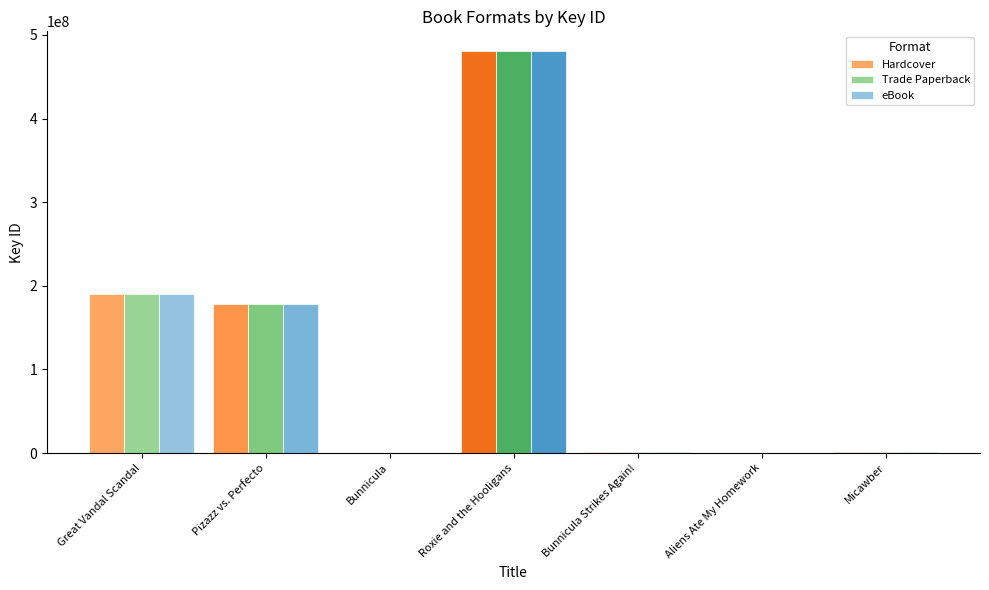

Reading left to right, list all the values displayed in this chart.

Hardcover: 190670105	177989461	330569	480300852	1078072	3530	1664437
Trade Paperback: 190670105	177989461	330569	480300852	1078072	3530	1664437
eBook: 190670105	177989461	330569	480300852	1078072	3530	1664437